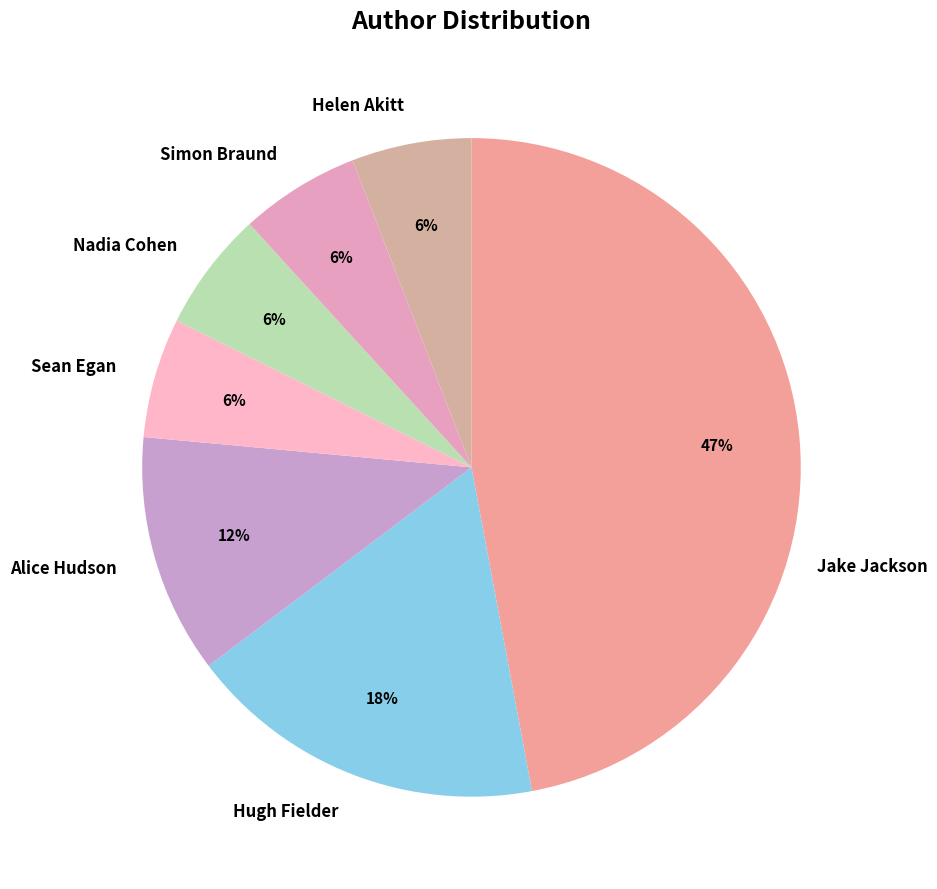

Do Hugh Fielder and Jake Jackson together represent more than half of the pie?

Yes